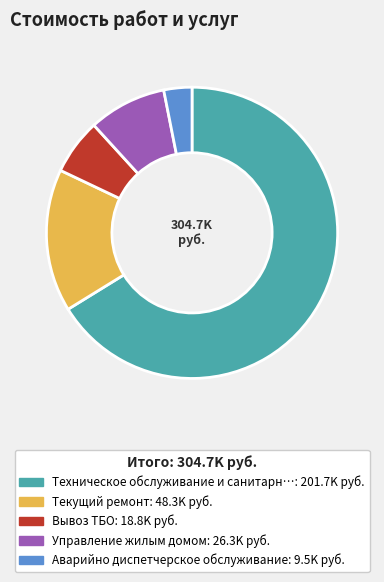

Is there any slice that represents more than half of the pie?

Yes